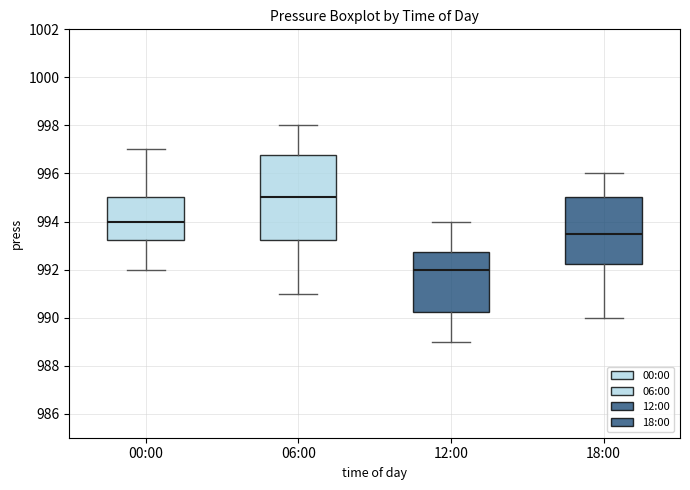

Which box has the lowest median line?

12:00